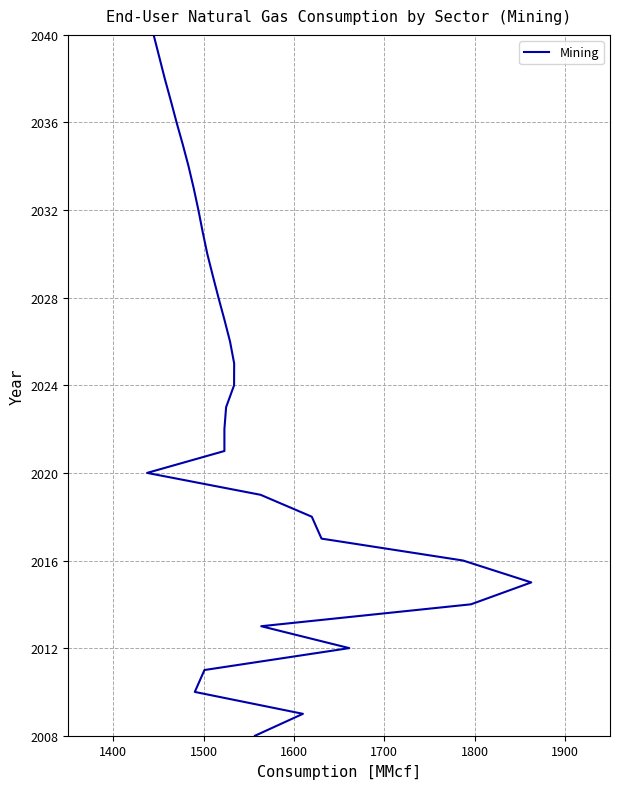

Does the chart have visible grid lines?

Yes